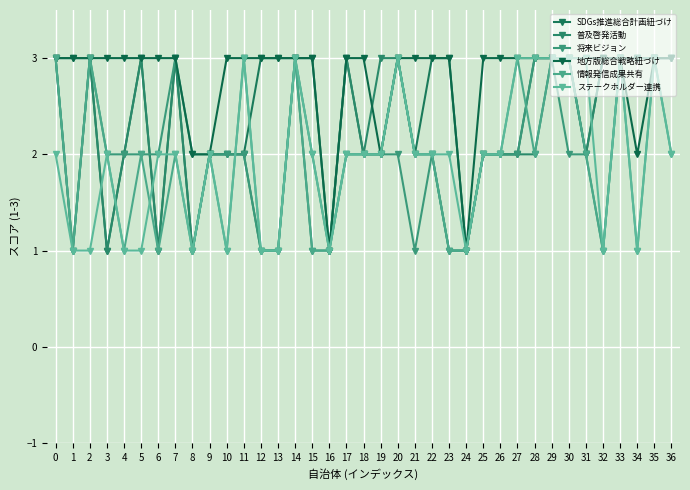

What is the smallest value displayed?

1